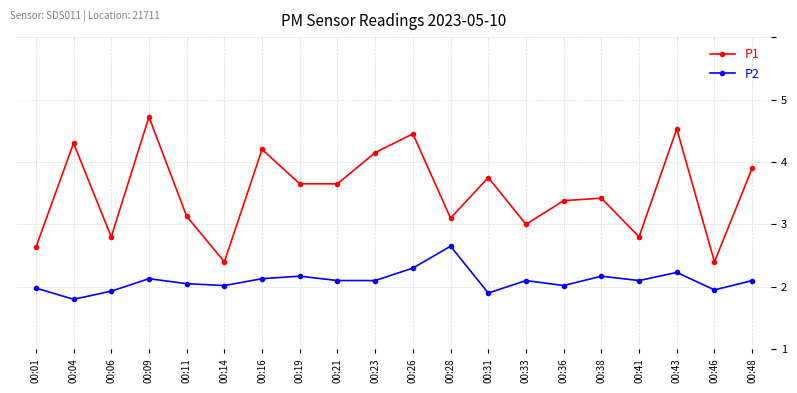

Is the value of P1 at 00:23 greater than the value of P2 at 00:33?

Yes